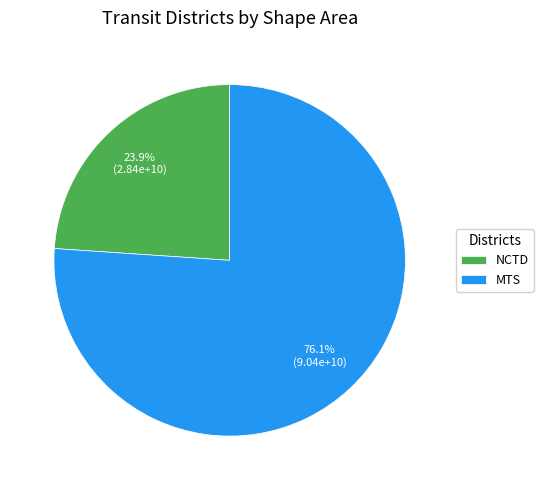

Which slice is the smallest?

NCTD